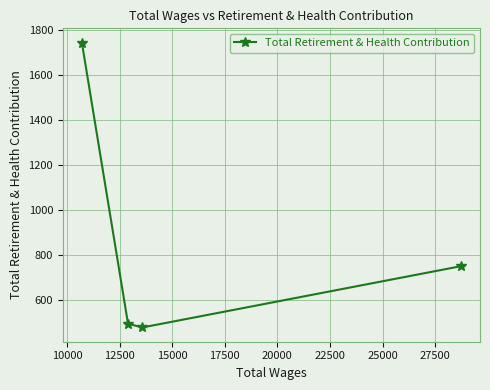

True or false: the data has more than 2 interior local peaks.

False